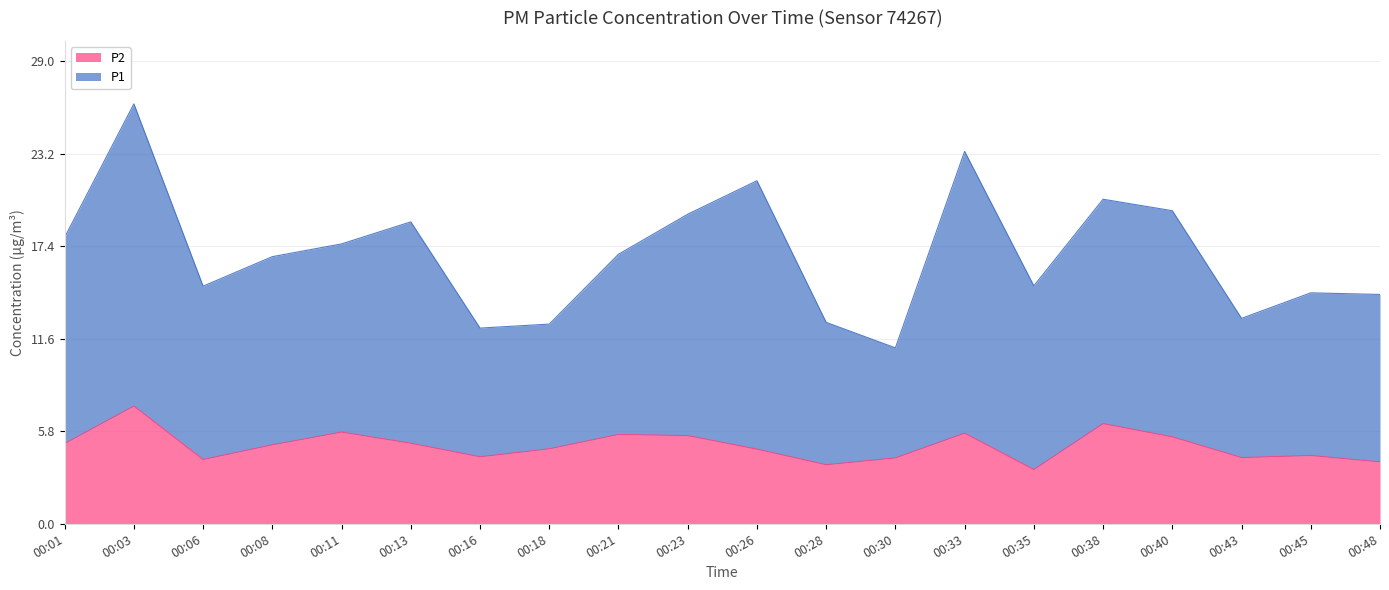

What is the smallest value displayed?

3.4